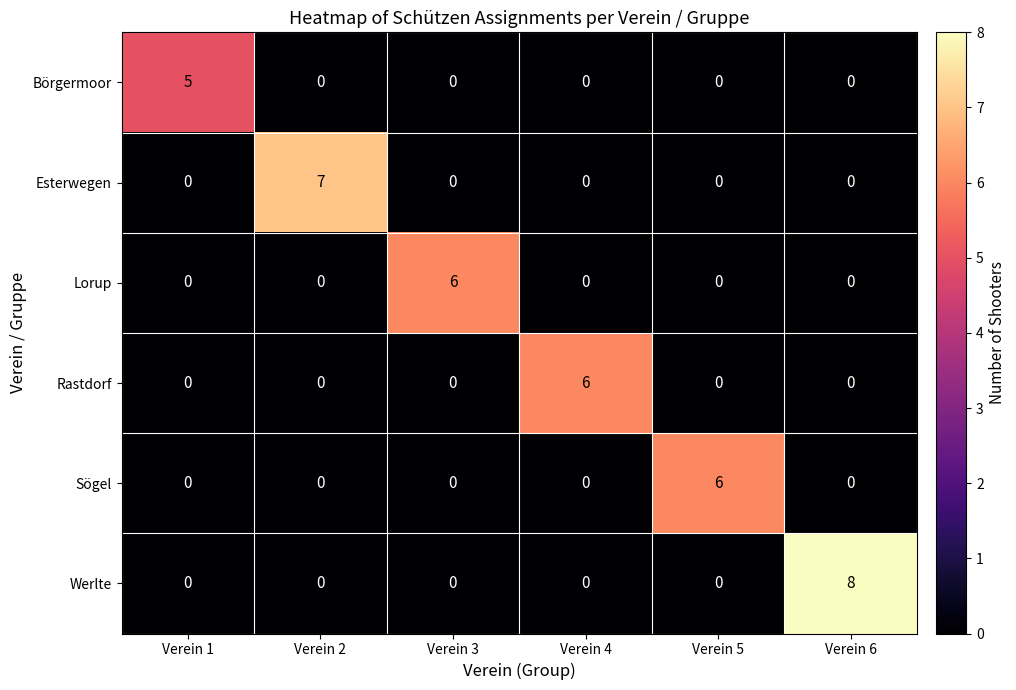

The value of Sögel at Verein 1 is 4. True or false?

False